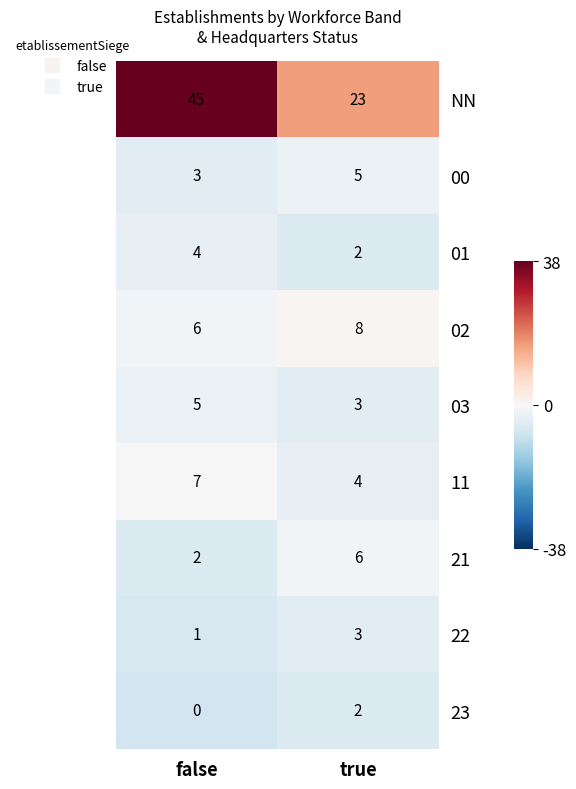

Is it true that 01 equals 4 at true?

False